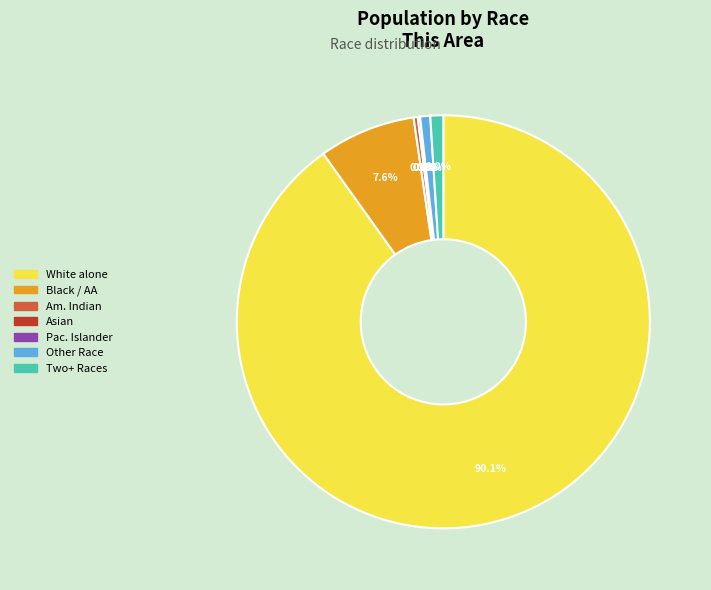

To the nearest percent, what percentage of the pie is Some Other Race alone?

1%